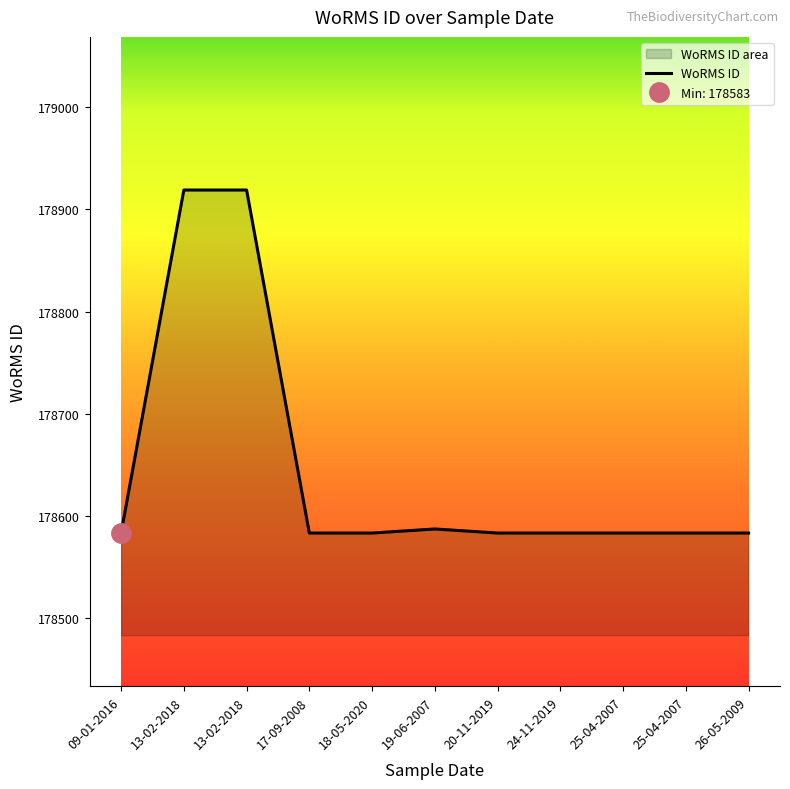

What is the label of the 9th point from the right?

13-02-2018